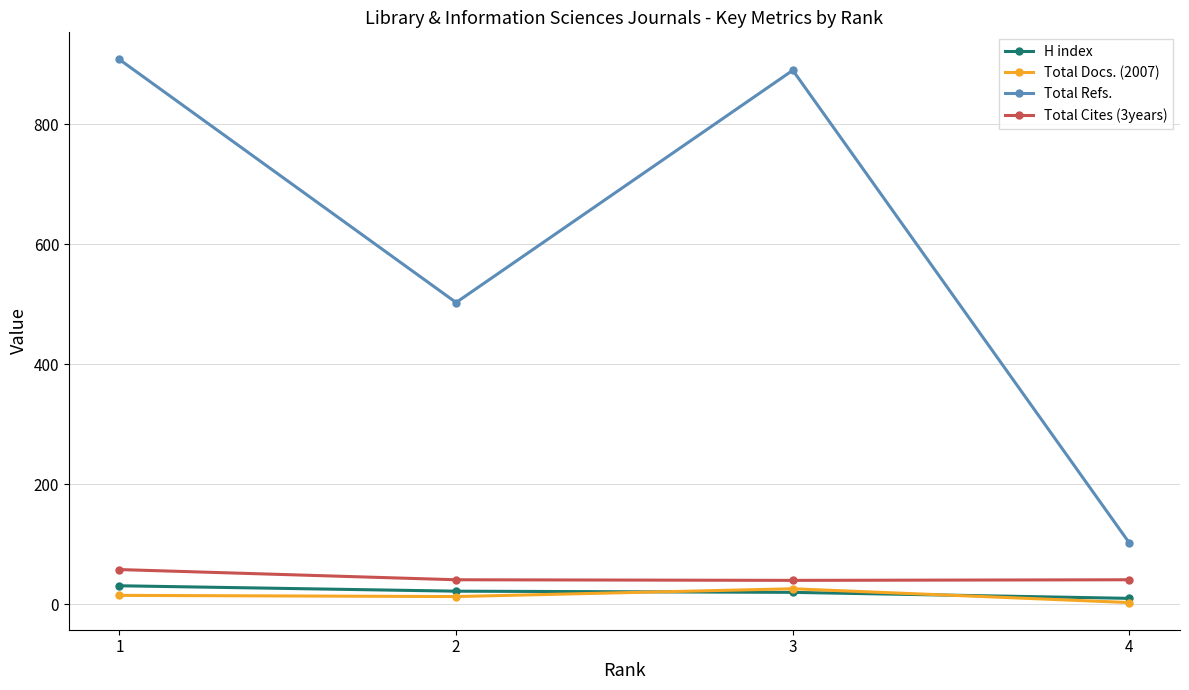

True or false: H index has a value of 31 at 1.

True